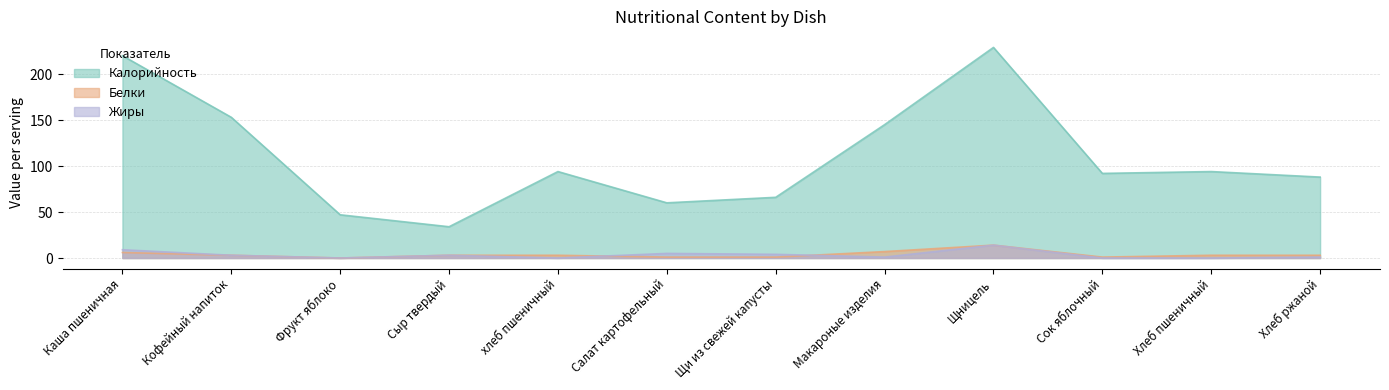

What is the label of the 2nd point from the left?

Кофейный напиток